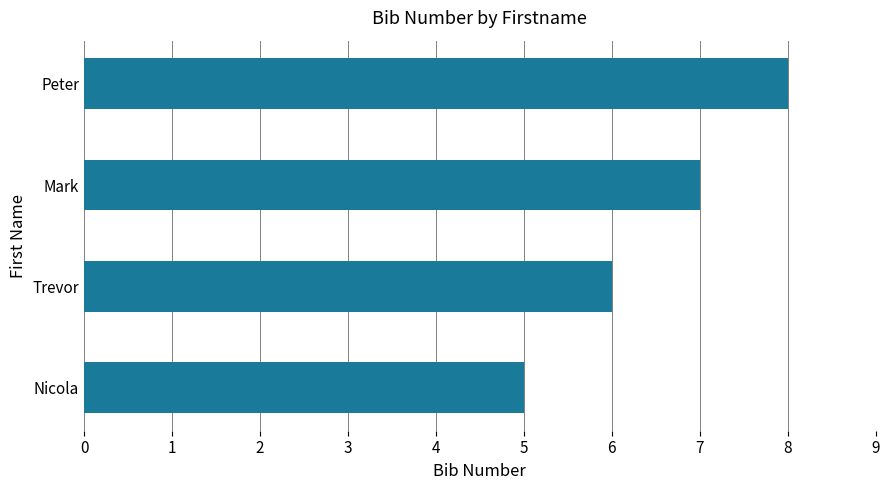

The chart shows a value of 8 at Peter. True or false?

True